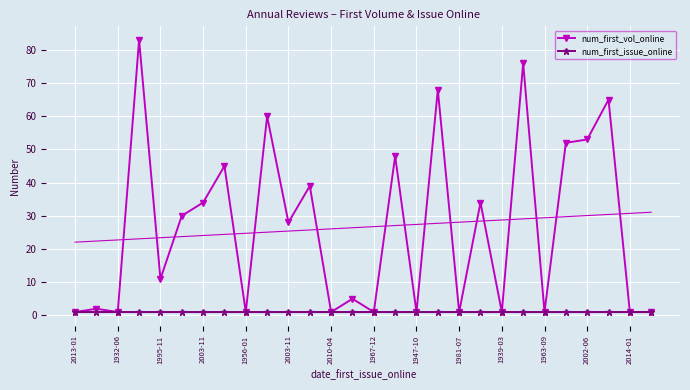

In num_first_vol_online, how many points are lower than both neighbors (excluding endpoints)?

10